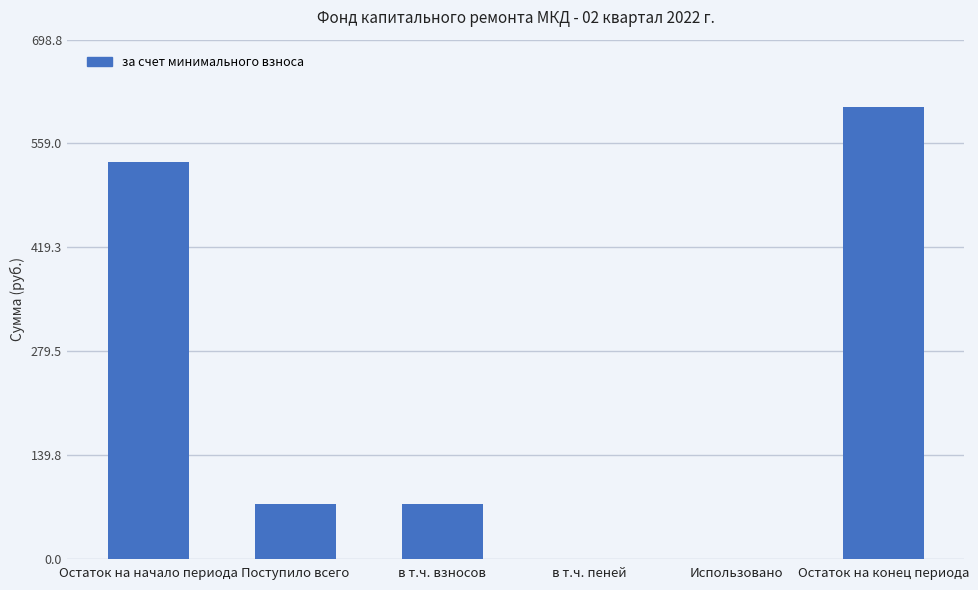

Is it true that the value at Использовано is 0.0?

True